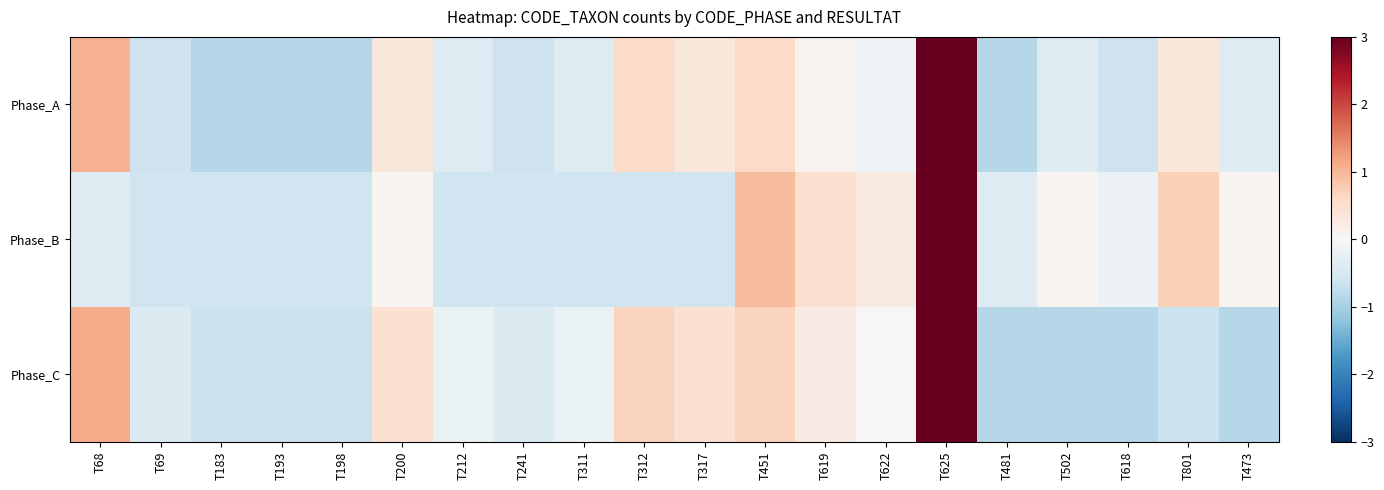

How many categories are shown in the chart?

20